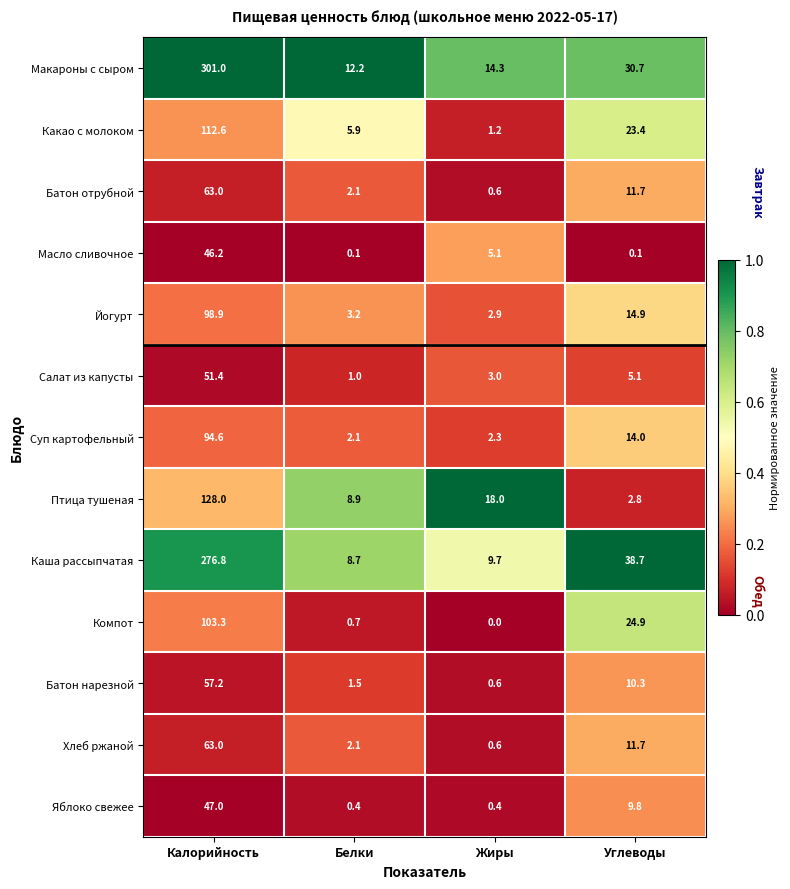

What is the total value across all series at Жиры?

58.7